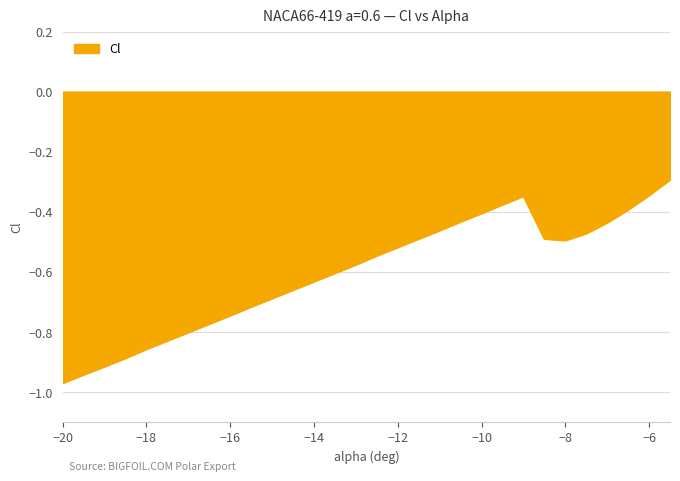

How many lines are shown in the chart?

1